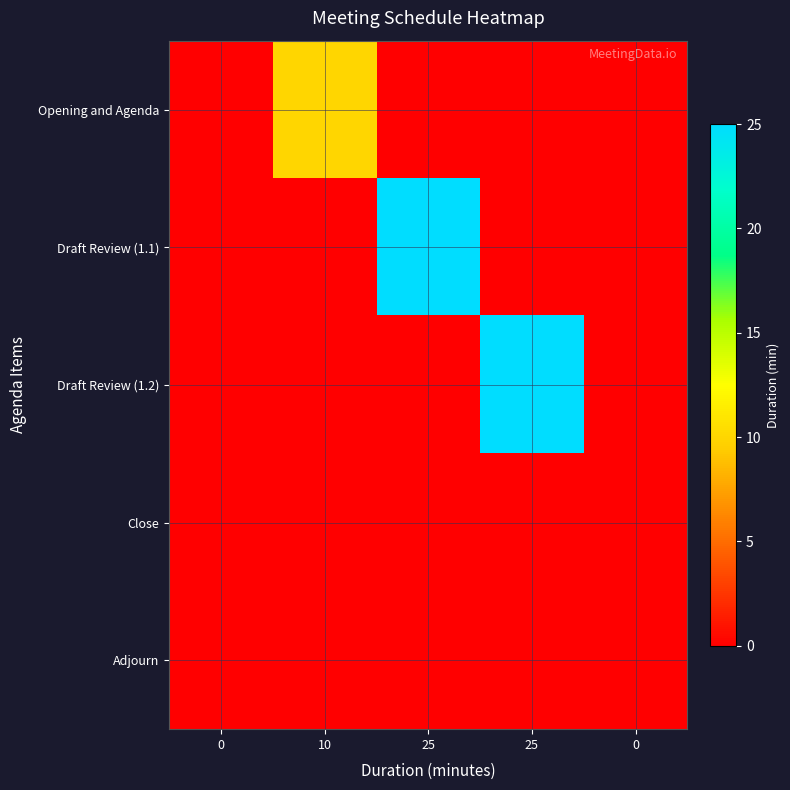

How many series are shown in this chart?

5